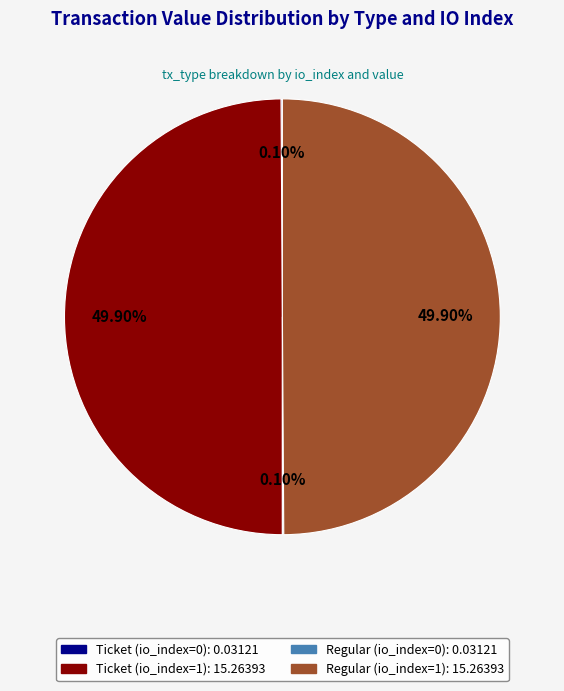

Do Regular (io_index=1) and Ticket (io_index=1) together represent more than half of the pie?

Yes